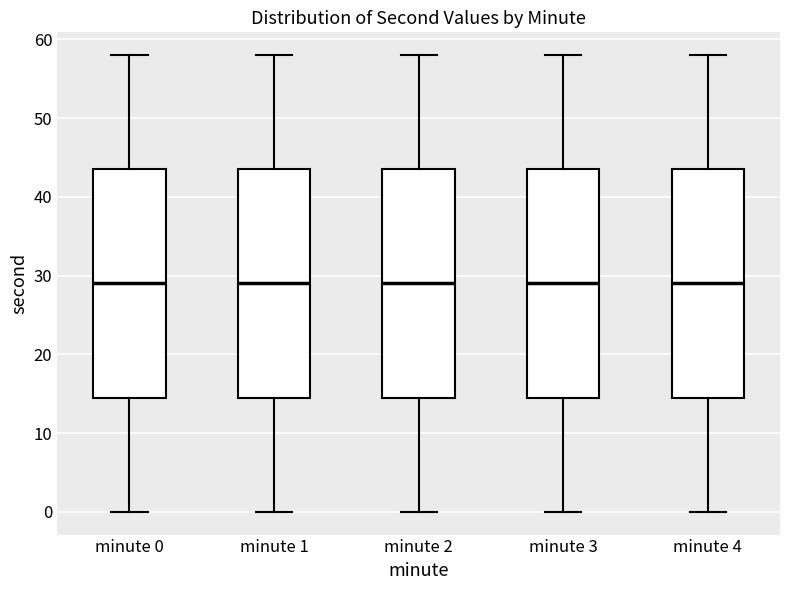

Where does the upper whisker of the box for minute 4 end on the y-axis? The values are not printed on the chart, so give them approximately, as read against the axis.

58